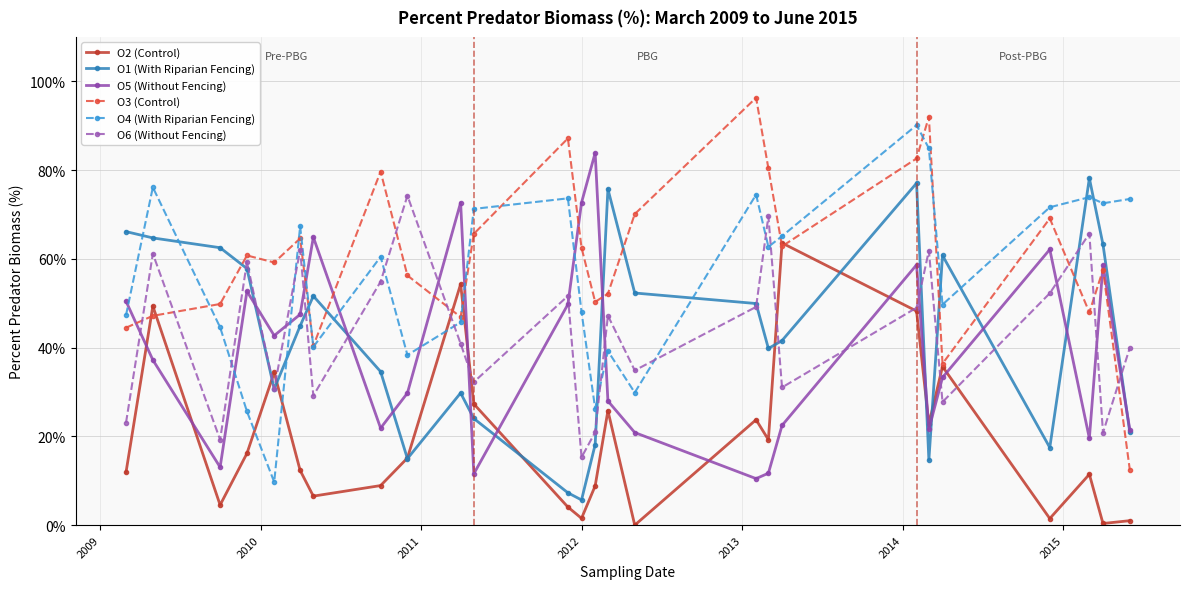

What is the sum of all O2 (Control) values?

5.1